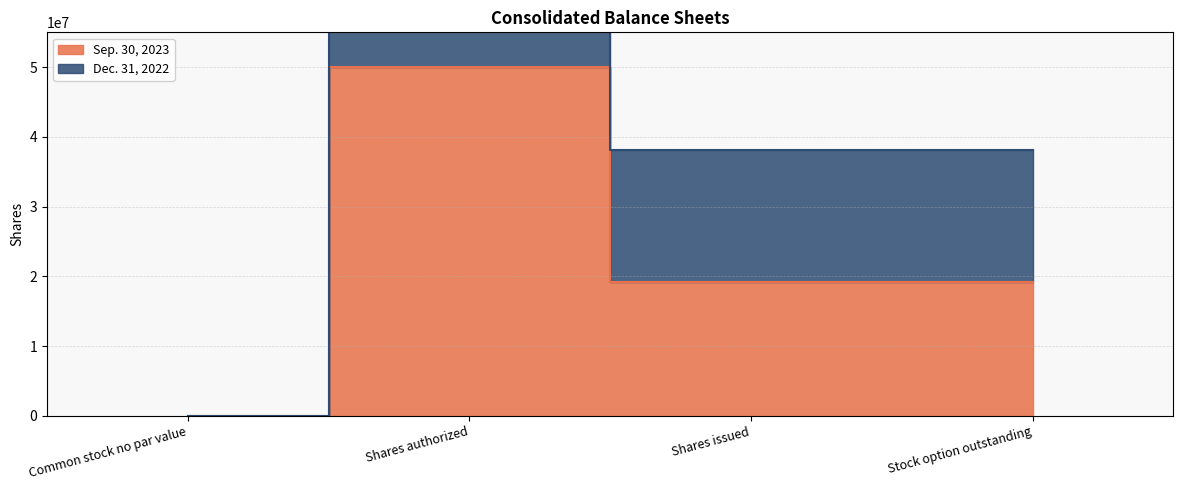

True or false: Dec. 31, 2022 and Sep. 30, 2023 intersect in this chart.

False